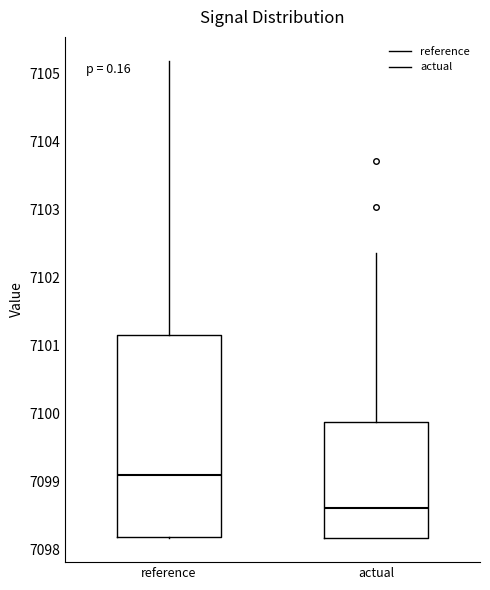

Reading left to right, read every box against the y-axis: the position of its median line, the range the box covers, and the ends of its whiskers. The values are not printed on the chart, so give them approximately, as read against the axis.

reference: median 7099.1, box 7098.2 to 7101.2, whiskers 7098.2 to 7105.2
actual: median 7098.6, box 7098.2 to 7099.9, whiskers 7098.2 to 7102.4